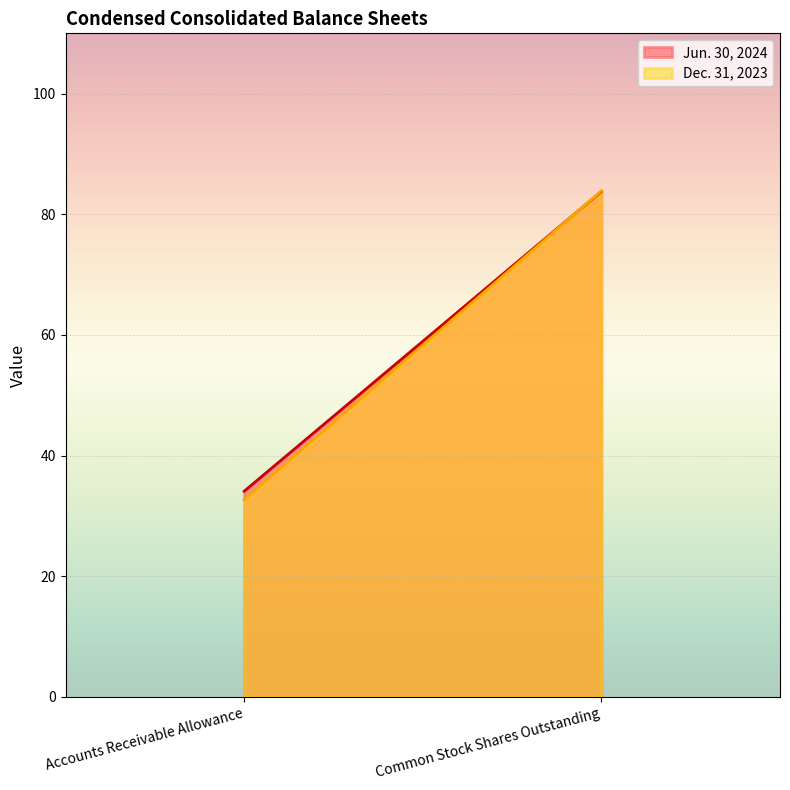

How many data points does each series have?

2